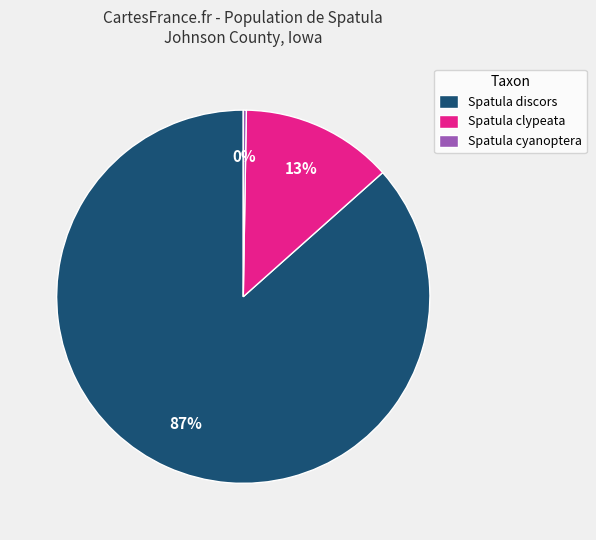

True or false: Spatula discors accounts for 87% of the total.

True